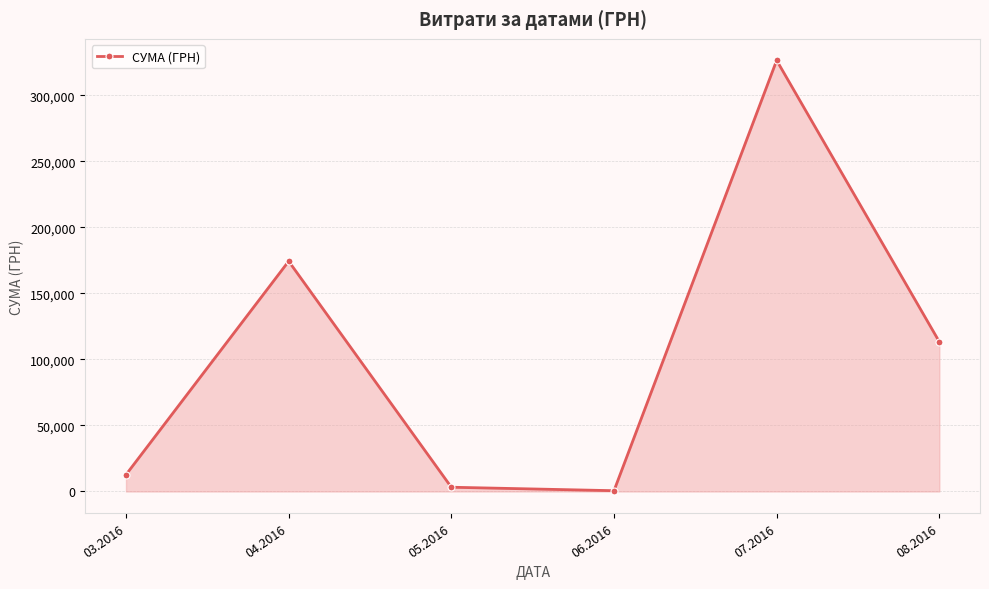

True or false: the data shows 113398.5 at 08.2016.

True